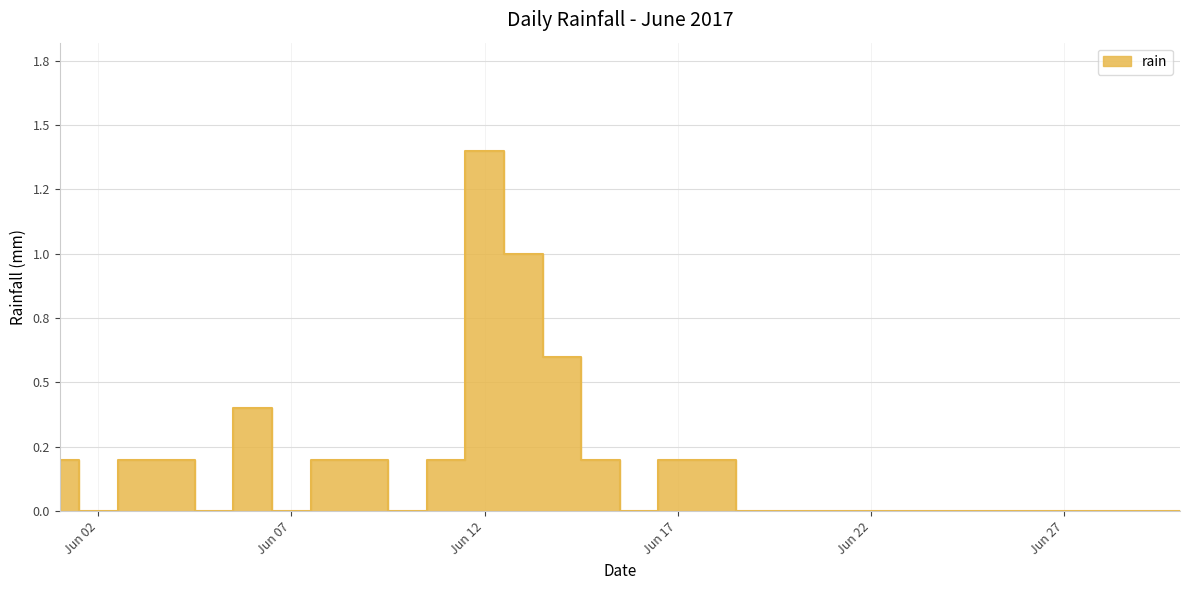

Count the number of data series in this chart.

1